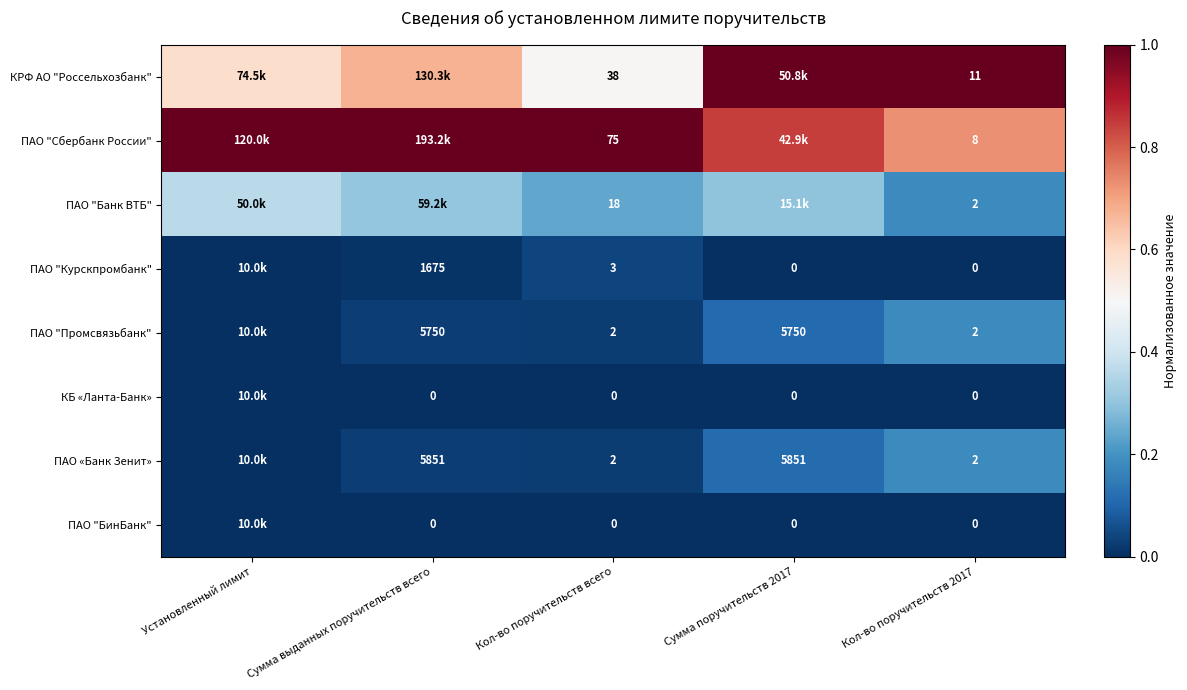

At how many categories does at least one series exceed 0?

5